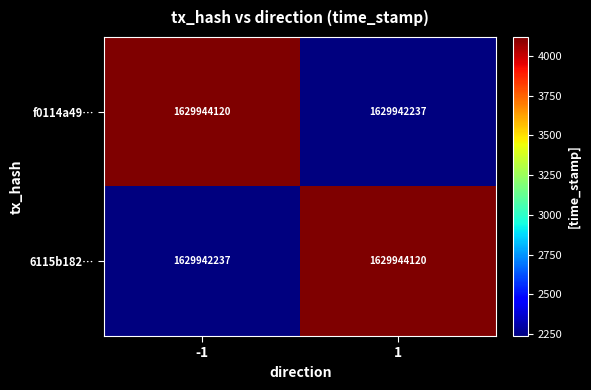

What is the spread (max minus min) of values at 1?

1883